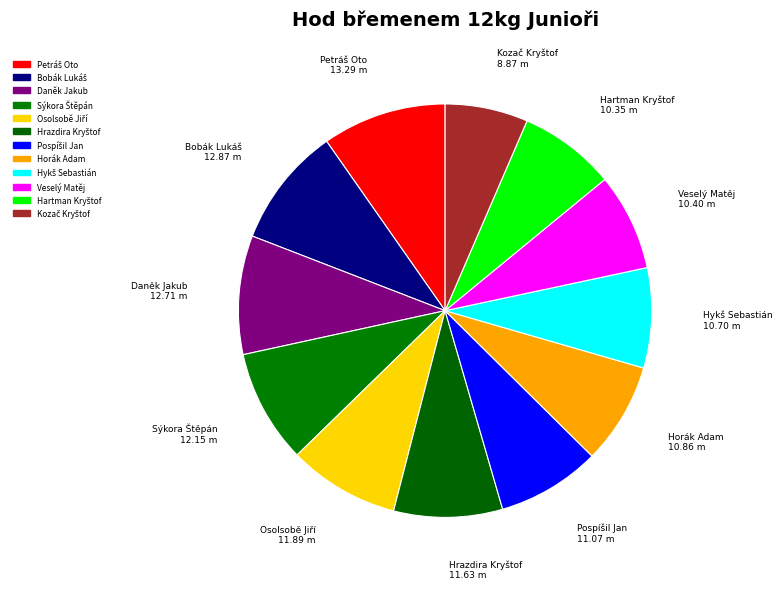

To the nearest percent, what percentage of the pie is Sýkora Štěpán?

9%